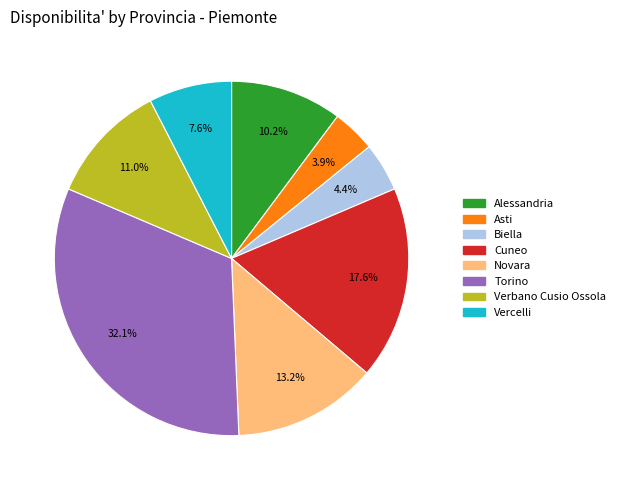

How much of the chart is everything except Verbano Cusio Ossola?

89.0%